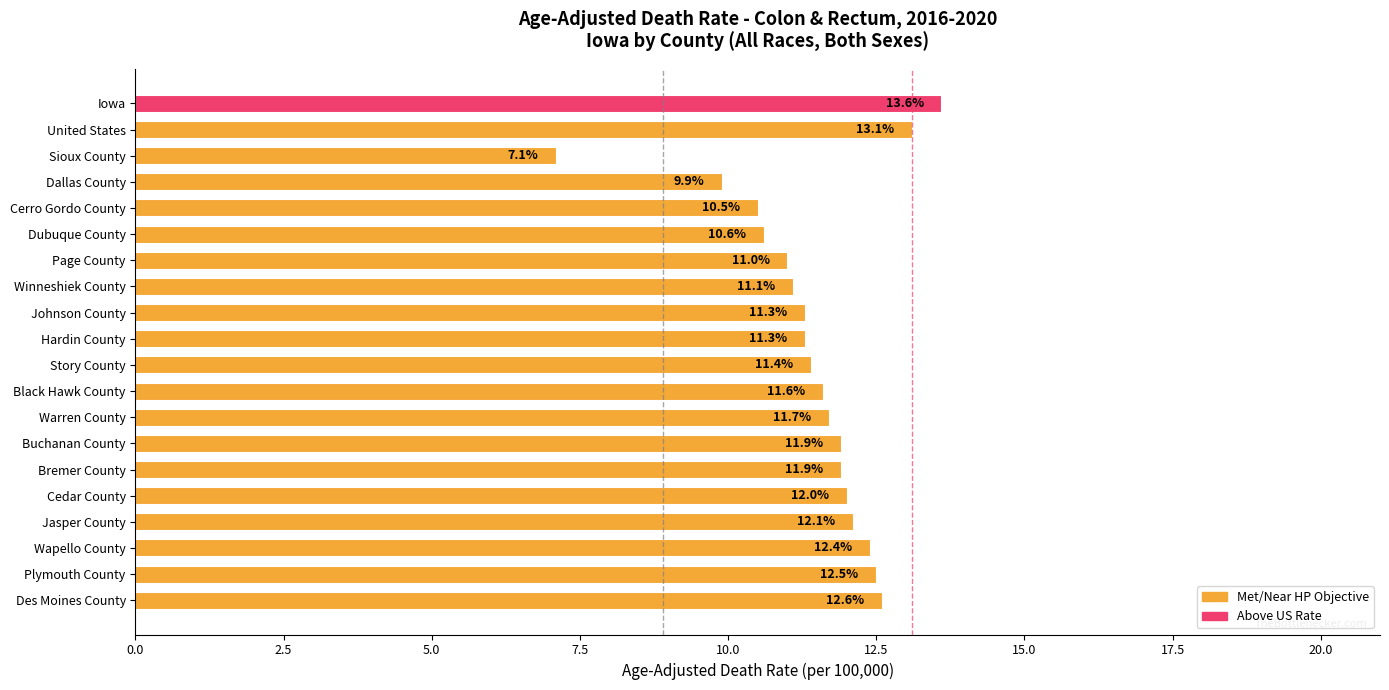

What is the label of the 16th bar from the top?

Cedar County